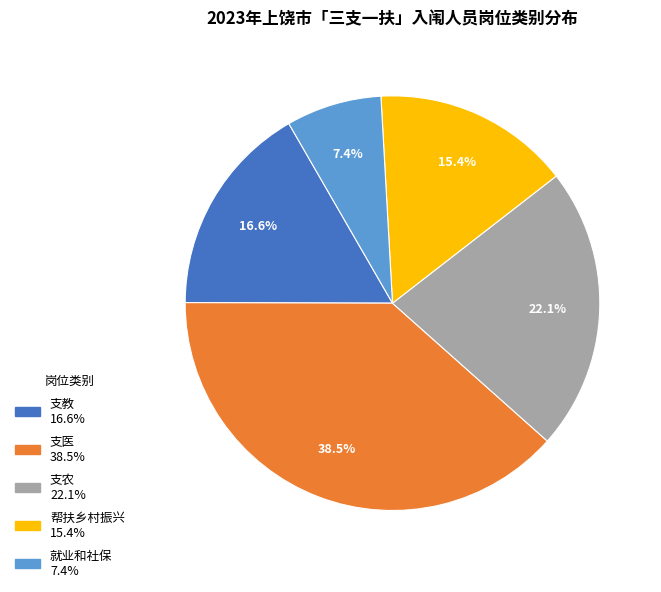

What portion of the pie excludes 支医?

61.5%